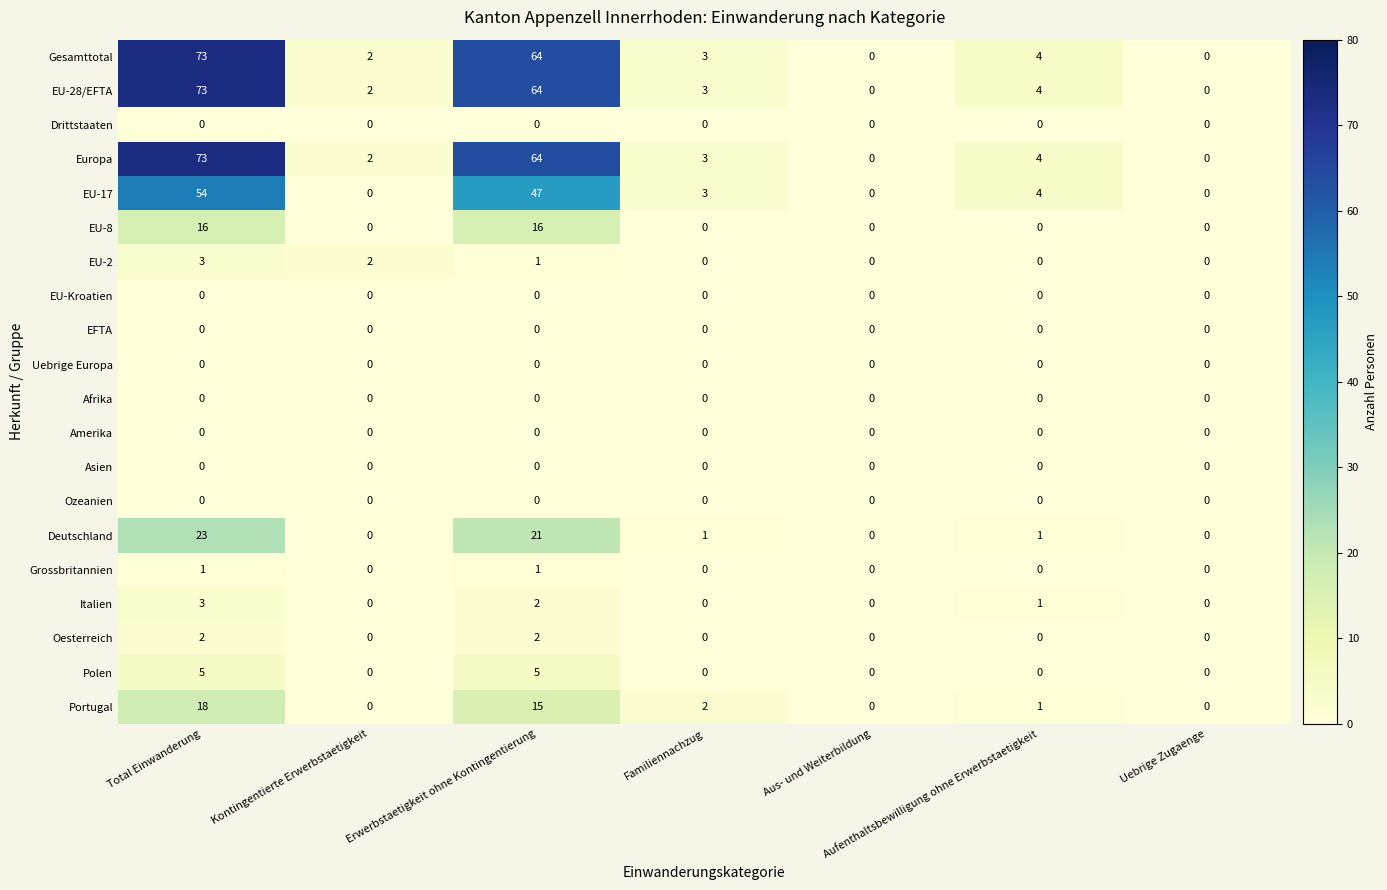

What is the total value across all series at Total Einwanderung?

344